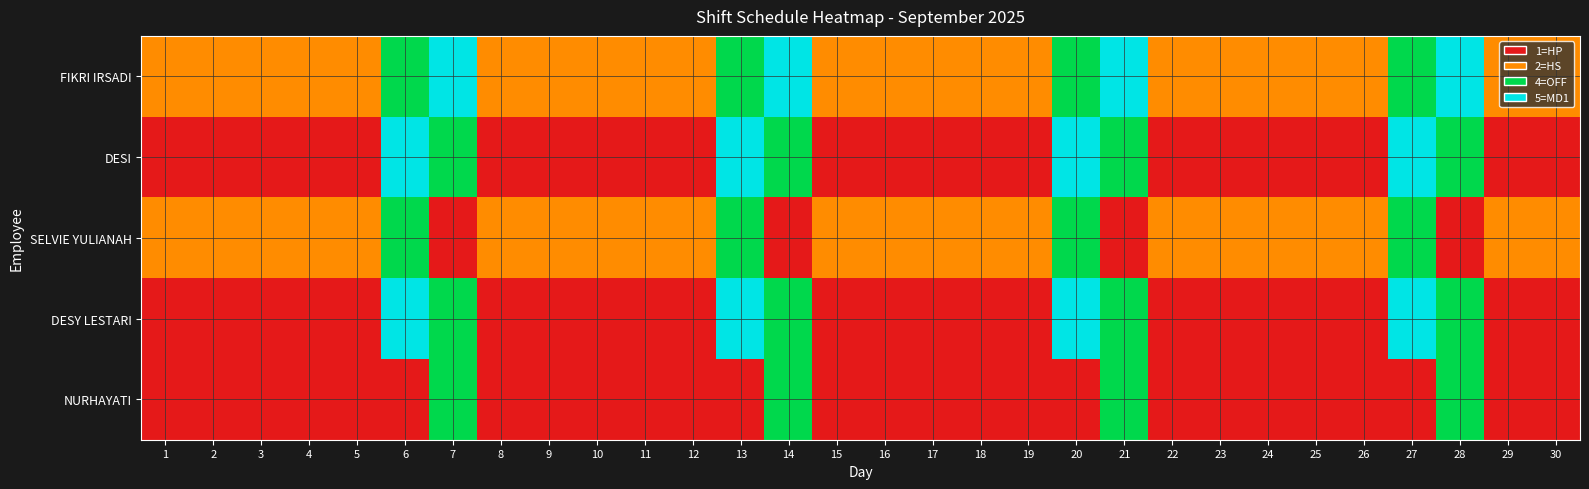

Which category has the lowest value across all series?

1